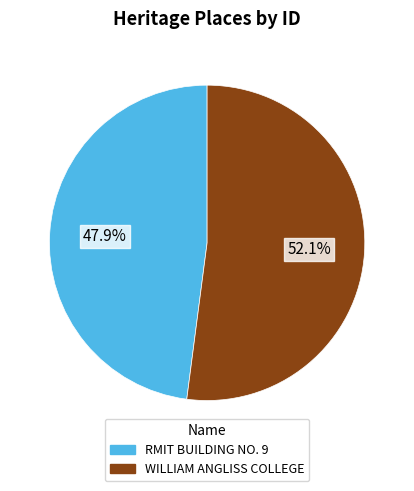

Rank the categories by value from lowest to highest.

RMIT BUILDING NO. 9, WILLIAM ANGLISS COLLEGE